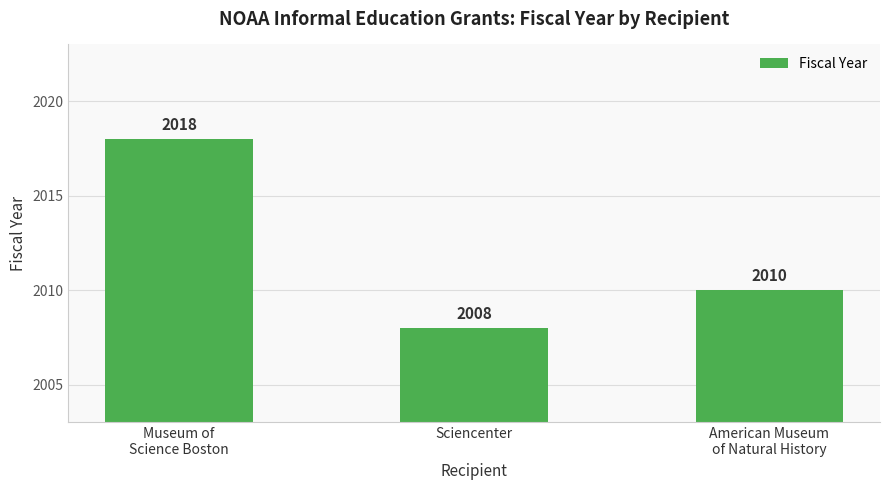

The value at Sciencenter is 2839. True or false?

False